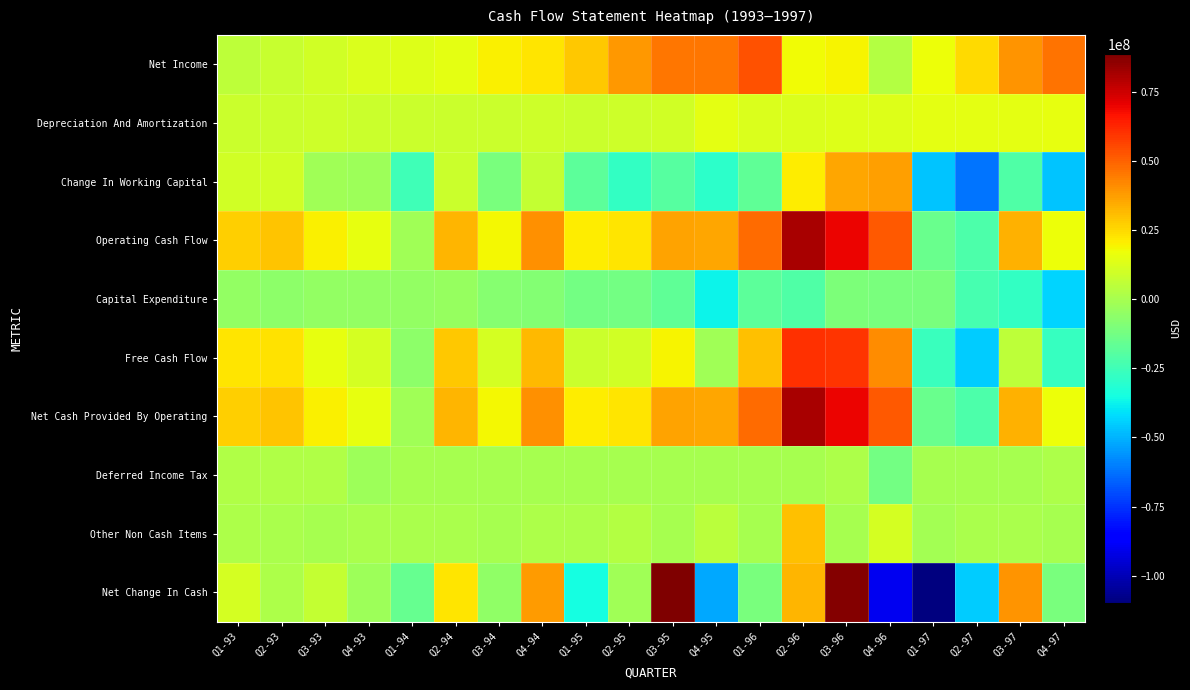

What is the difference between the highest and lowest values at Q2-93?

35000000